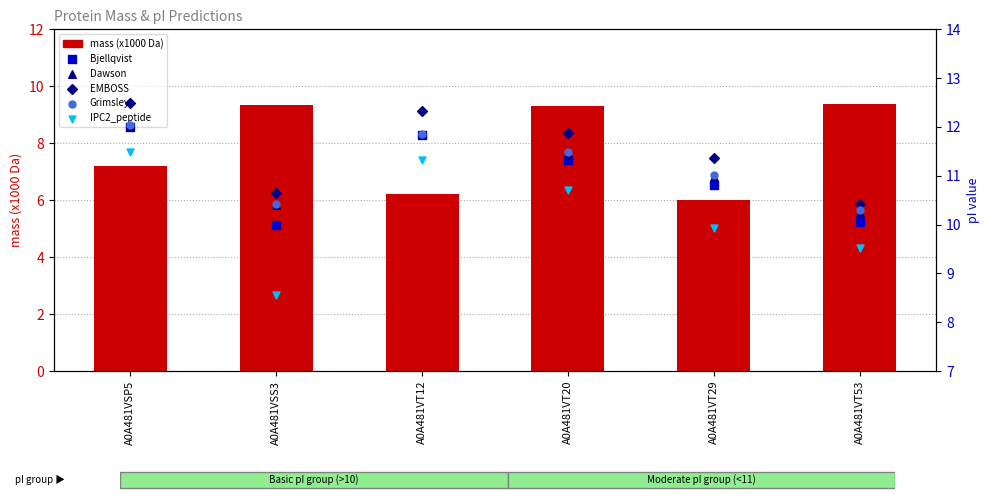

At which category is the sum across all series the highest?

A0A481VSP5